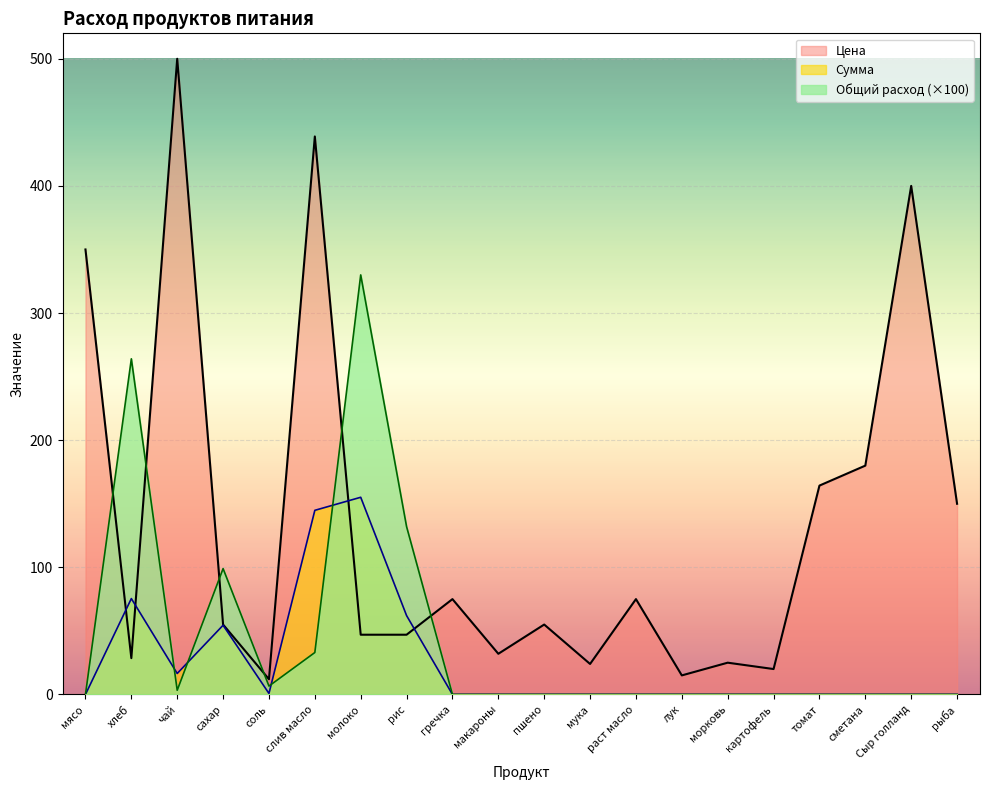

What is the spread (max minus min) of values at пшено?

55.0